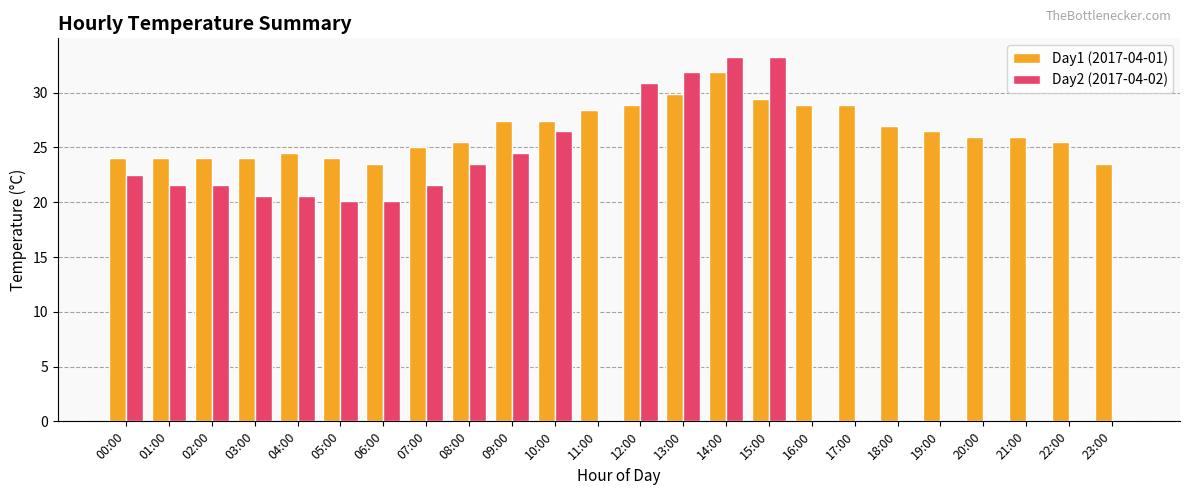

Which series has the widest spread of values?

Day2 (2017-04-02)